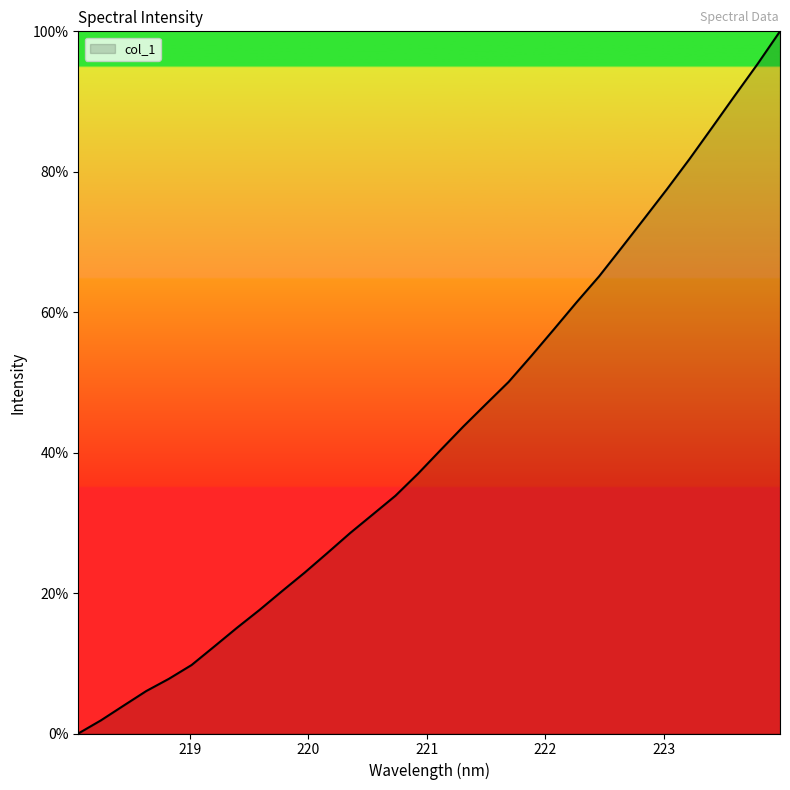

What is the maximum value shown in the chart?

100.0